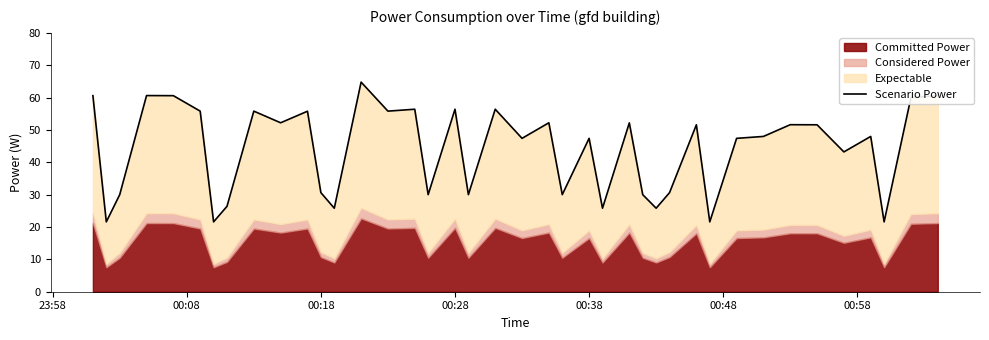

What is the difference between the maximum and second lowest values?

43.2